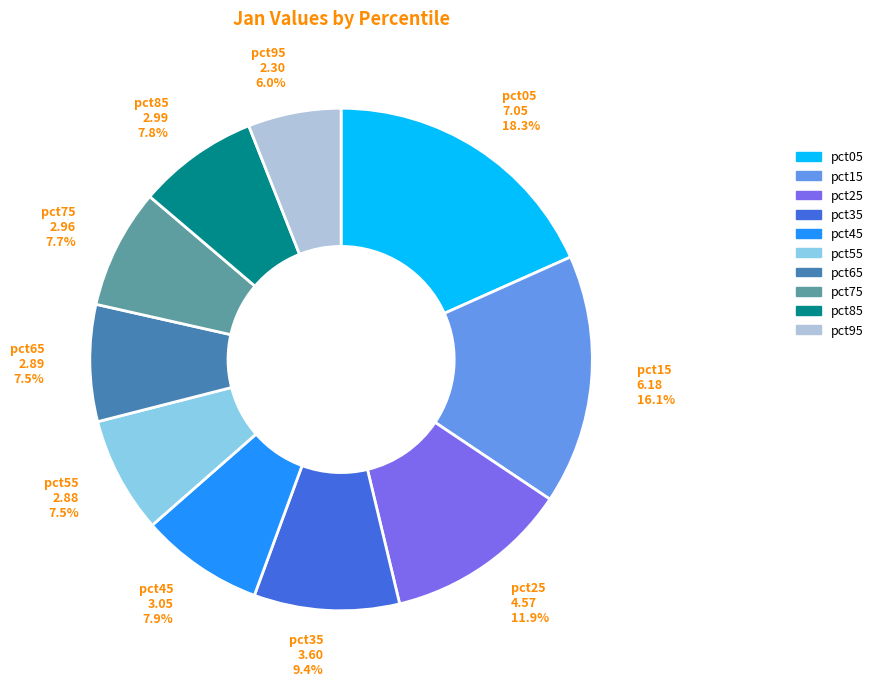

Which category has the smallest portion of the pie?

pct95